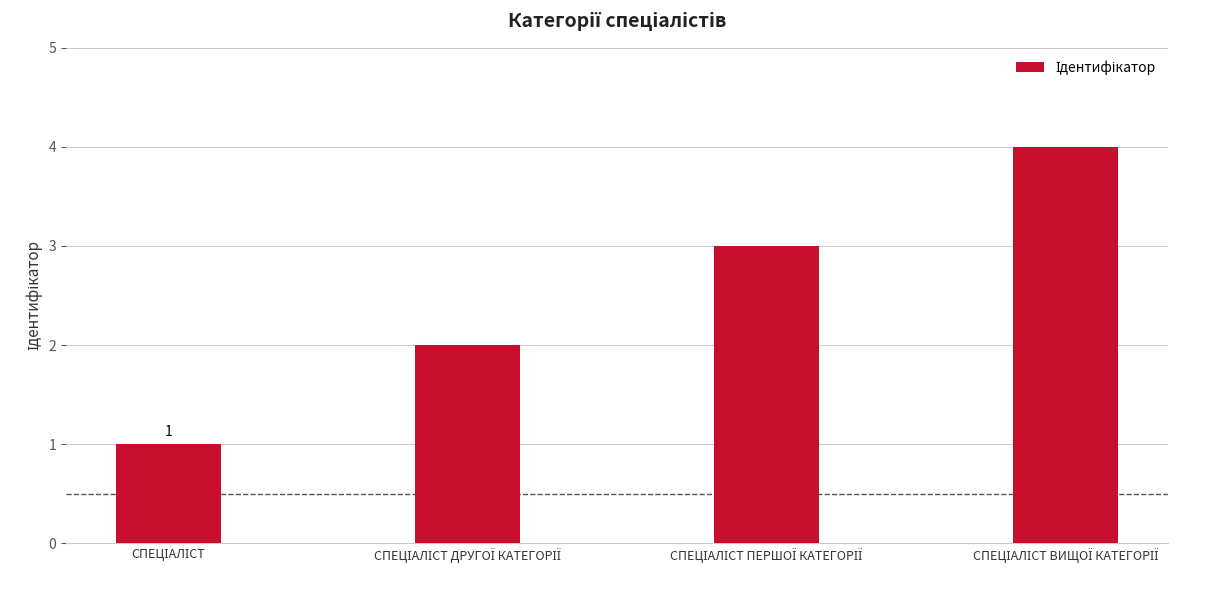

What is the greatest value displayed?

4